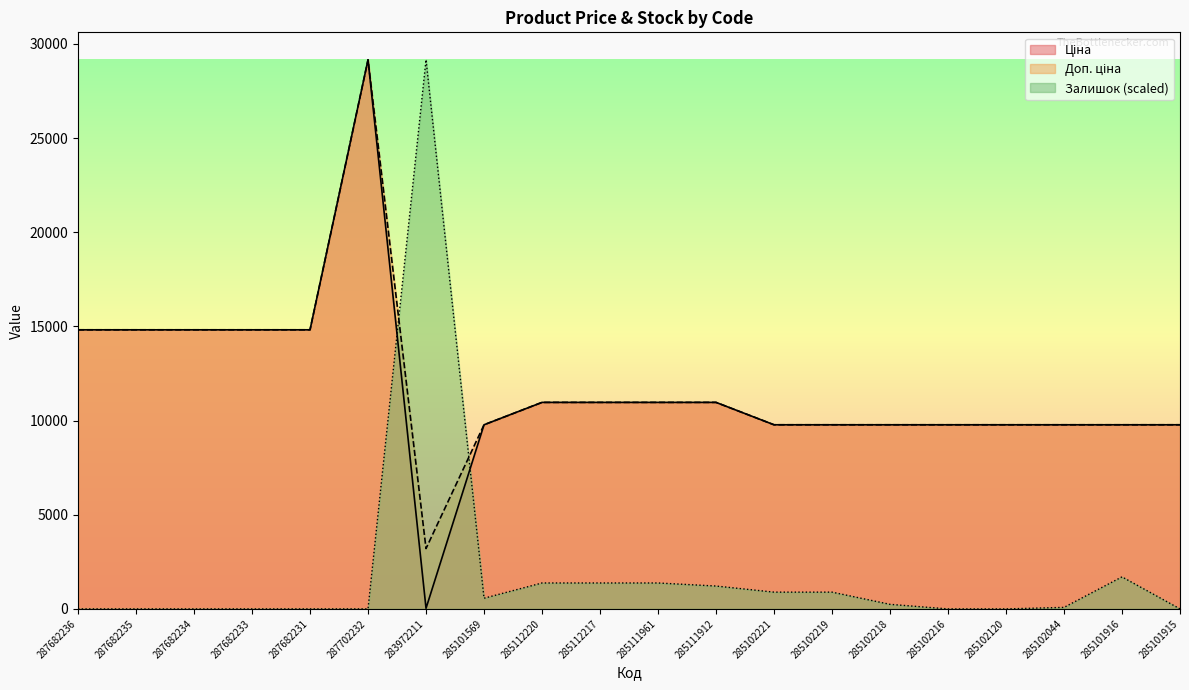

What is the highest value of the Ціна series?

29152.3